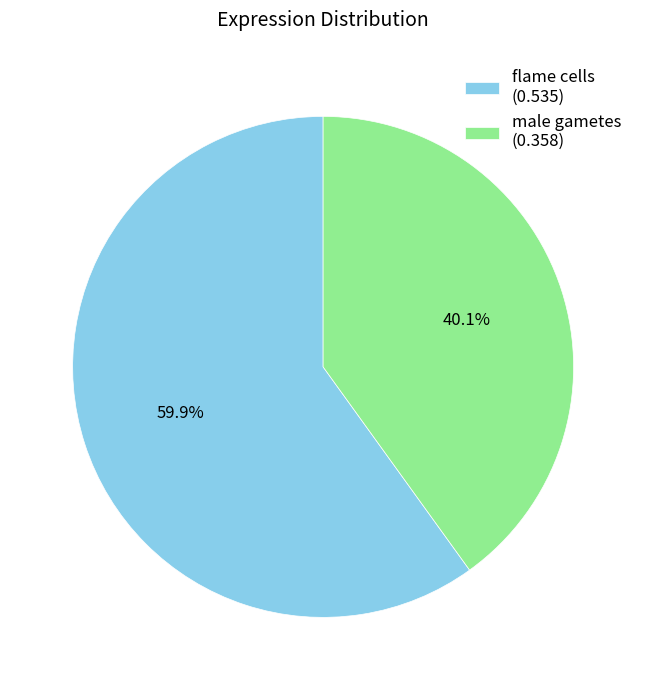

What portion of the pie excludes flame cells?

40.1%